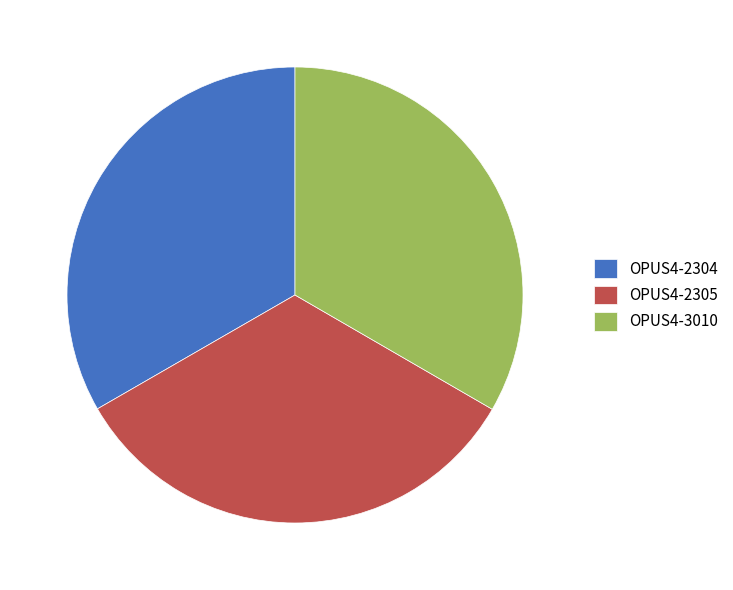

Approximately how many times larger is the value at OPUS4-2305 compared to OPUS4-3010?

1.0